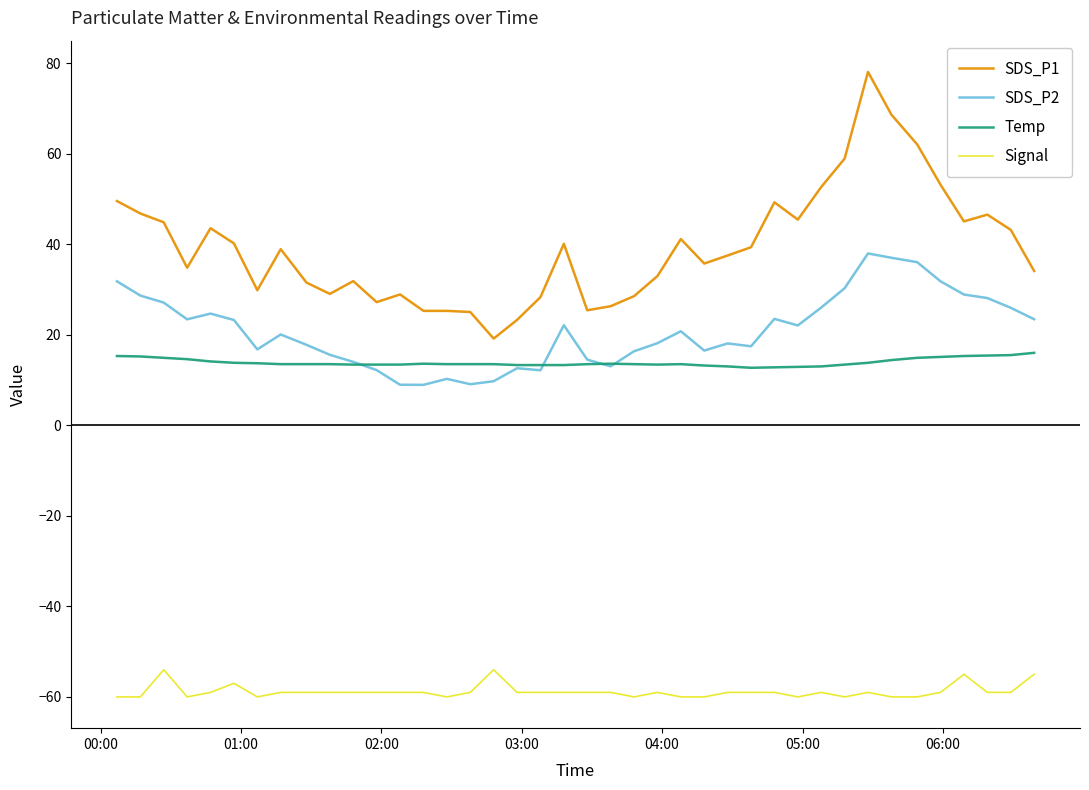

Which series has the largest range (max minus min)?

SDS_P1